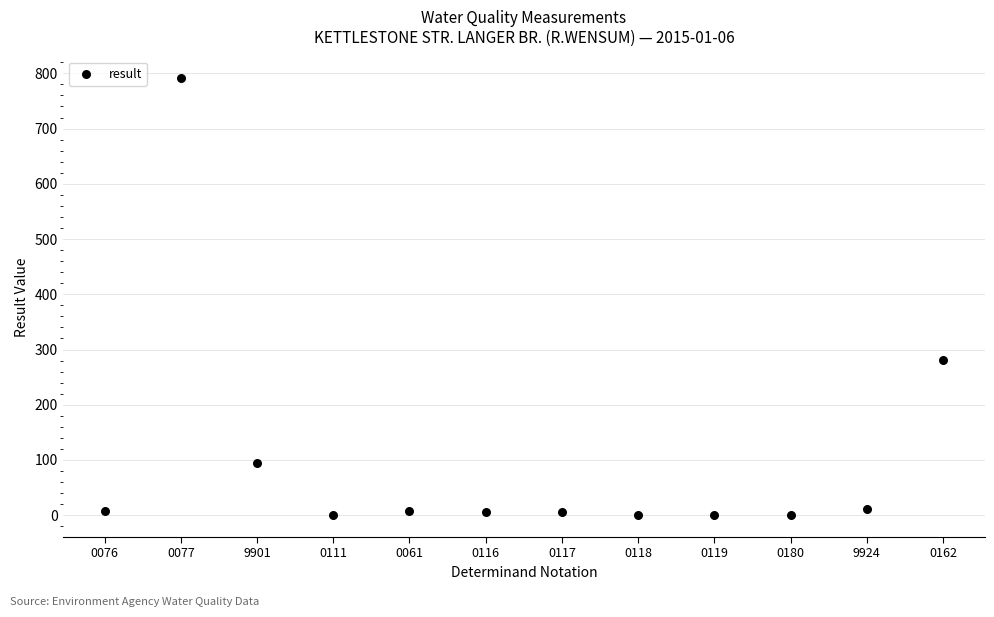

What Y value in the scatter plot is closest to 395?

281.0